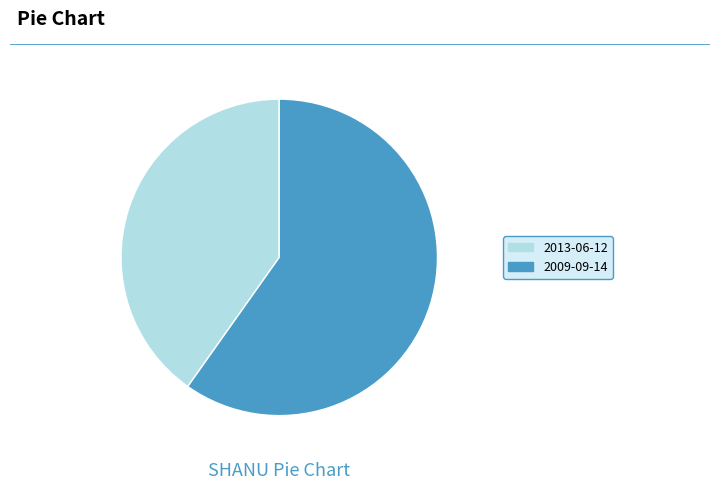

Does any single category account for the majority?

Yes